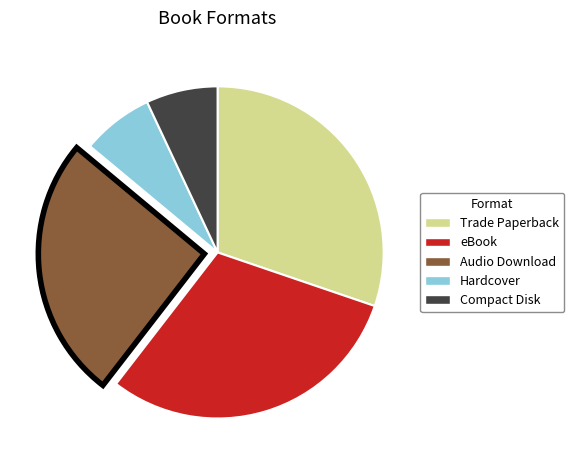

The Trade Paperback slice represents 44% of the pie. True or false?

False